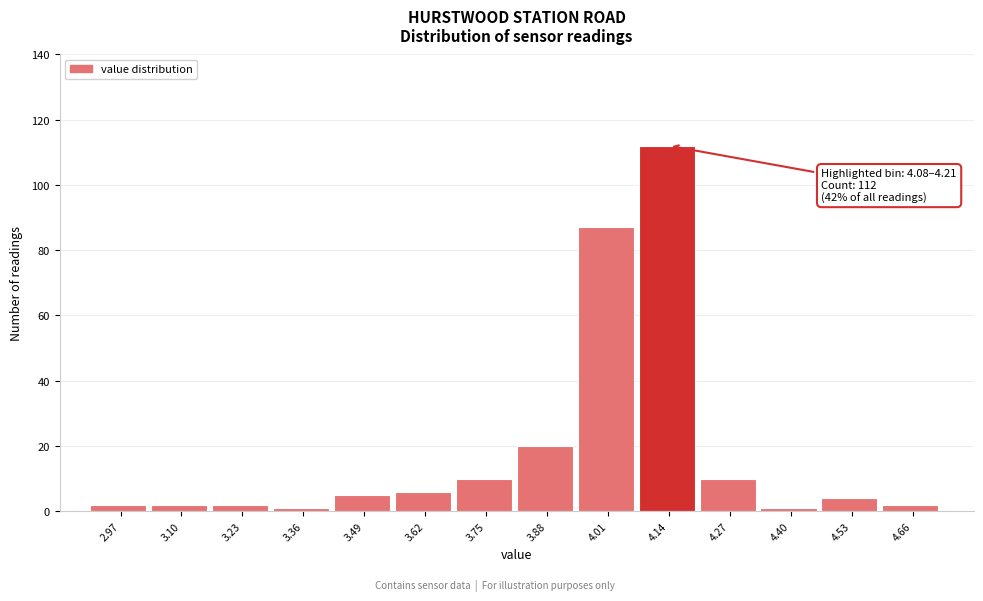

Which range on the x-axis has the tallest bar?

4.08 to 4.20